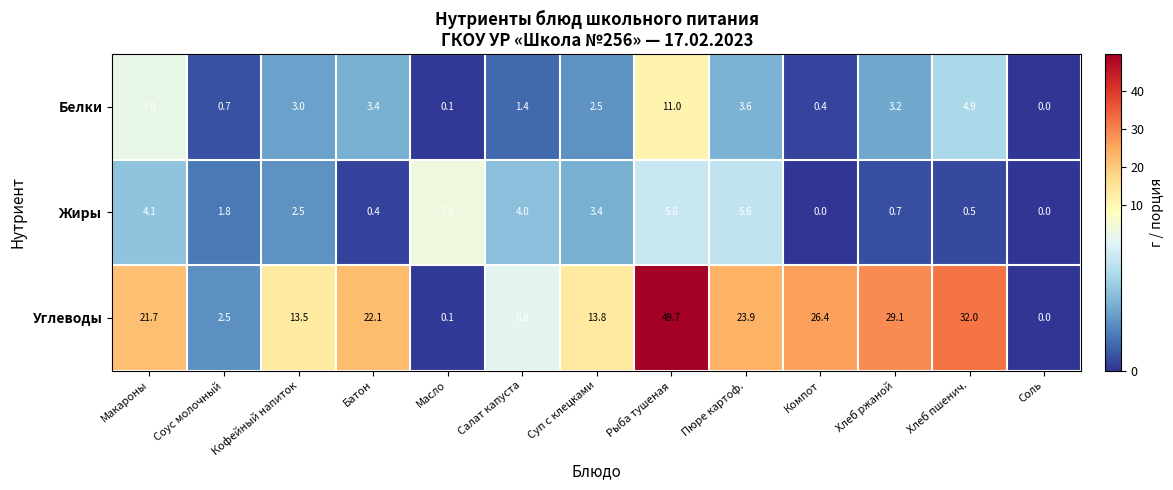

What is the sum of all Белки values?

41.2